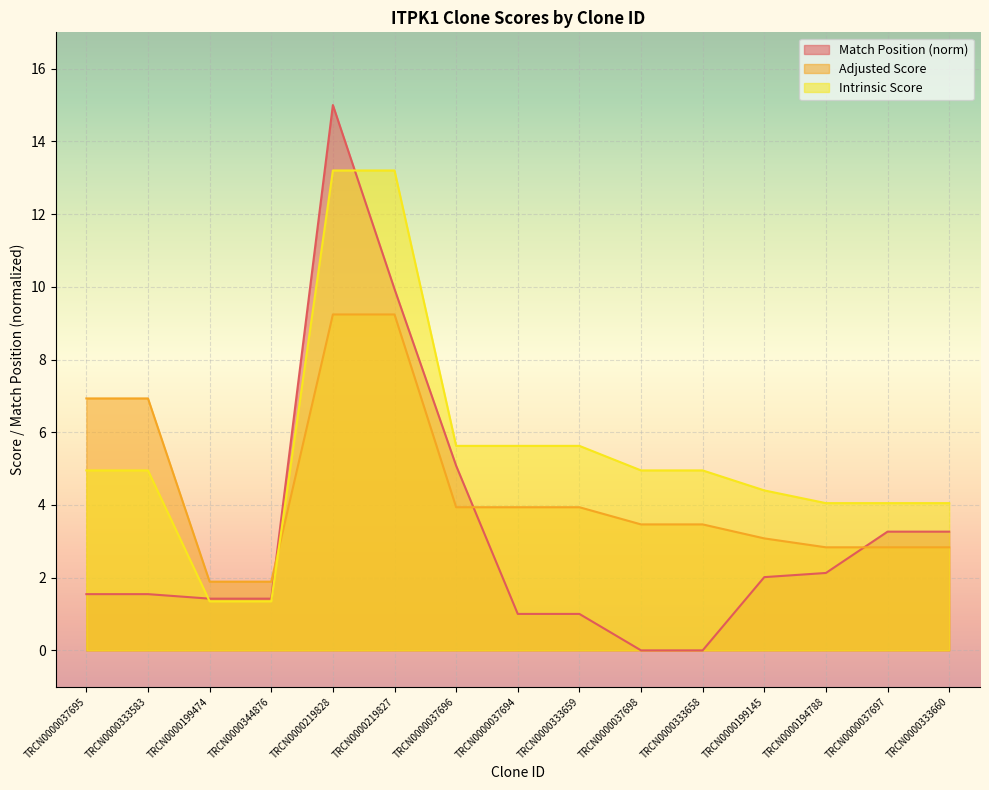

True or false: Intrinsic Score has a value of 2.0 at TRCN0000199474.

False